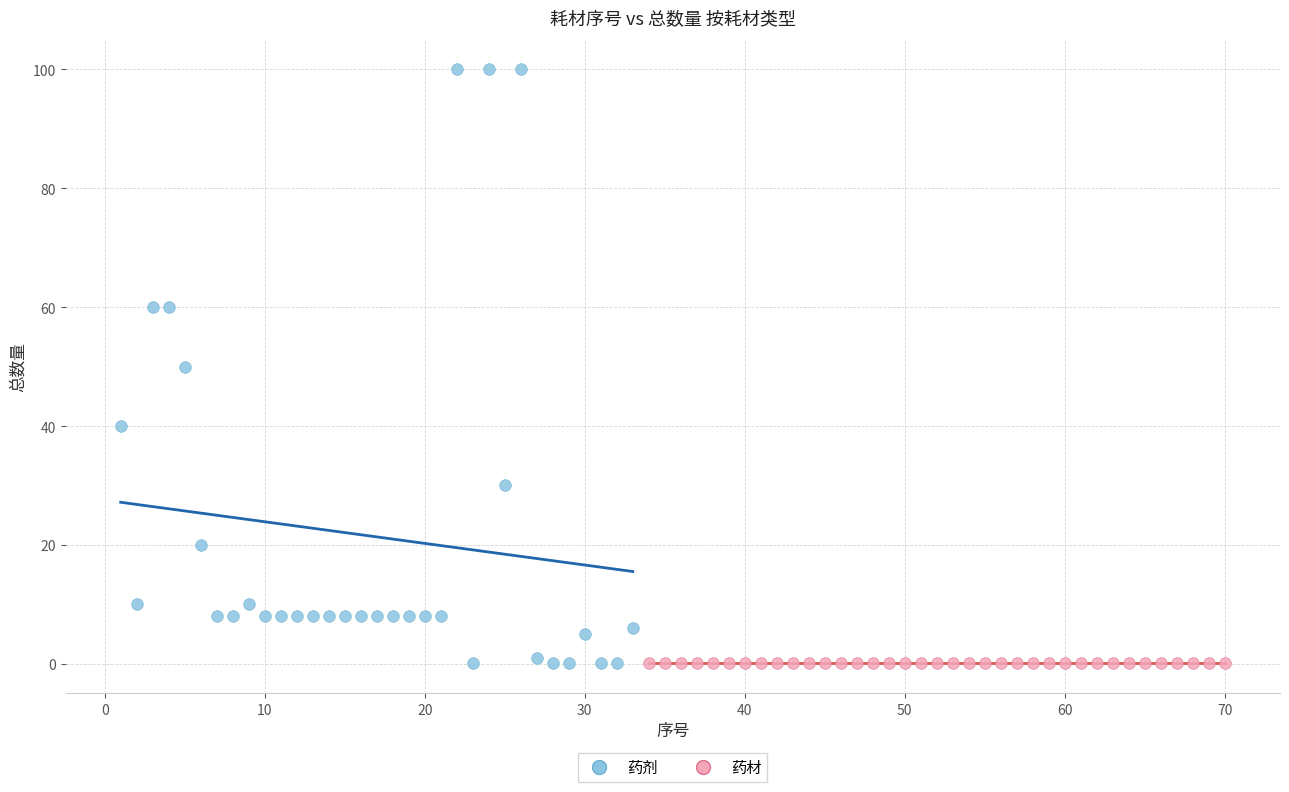

Which series contains the highest Y value?

药剂